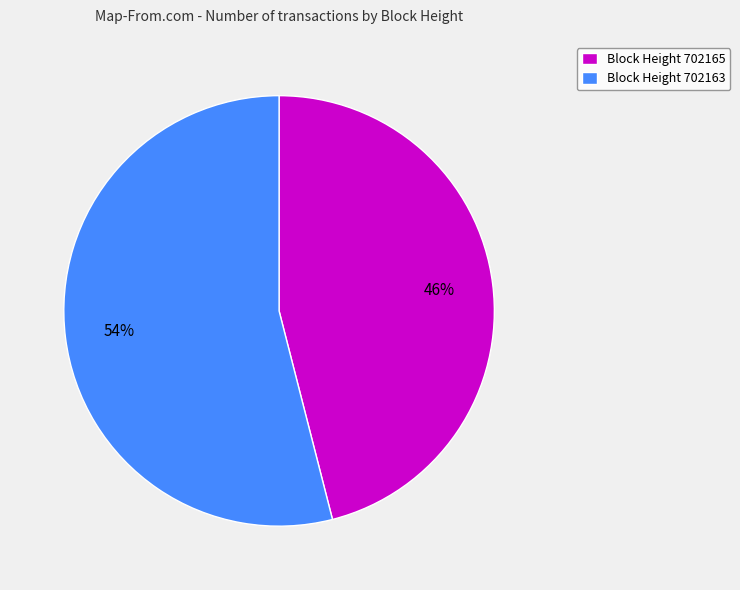

Between Block Height 702163 and Block Height 702165, which is larger?

Block Height 702163